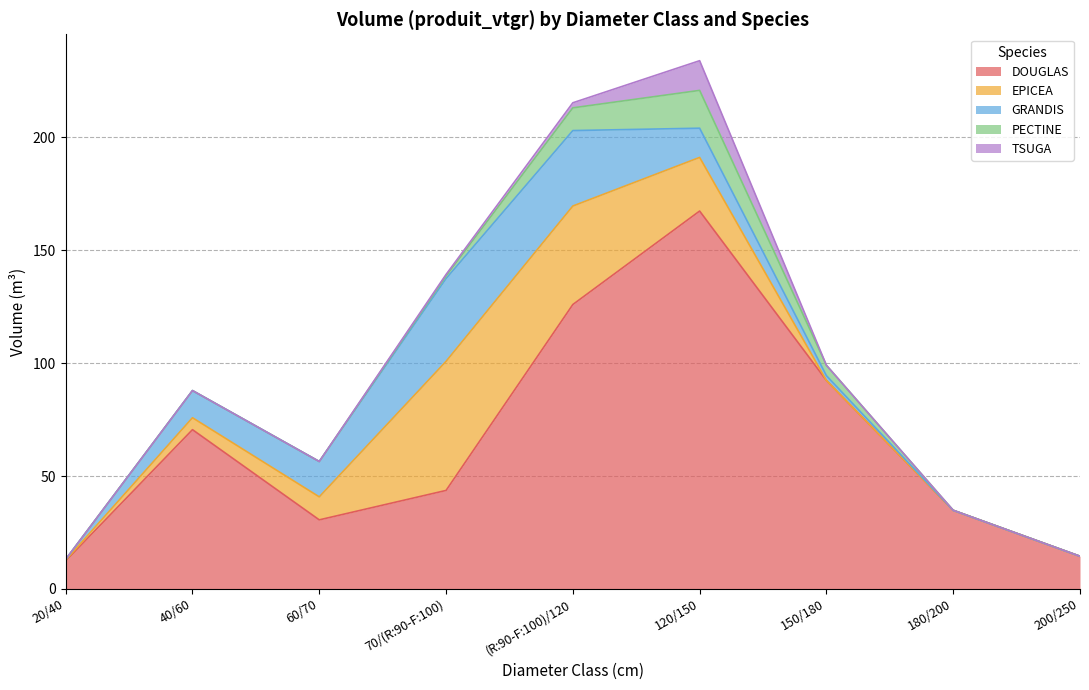

Where does the EPICEA series first go above 5?

40/60